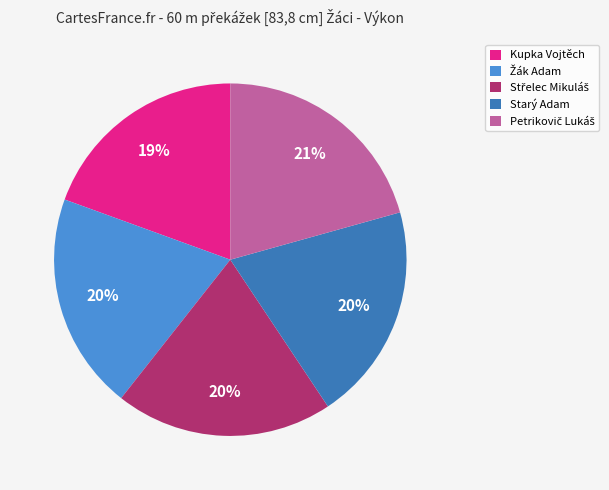

To the nearest percent, what is the combined percentage of Kupka Vojtěch and Starý Adam?

39%